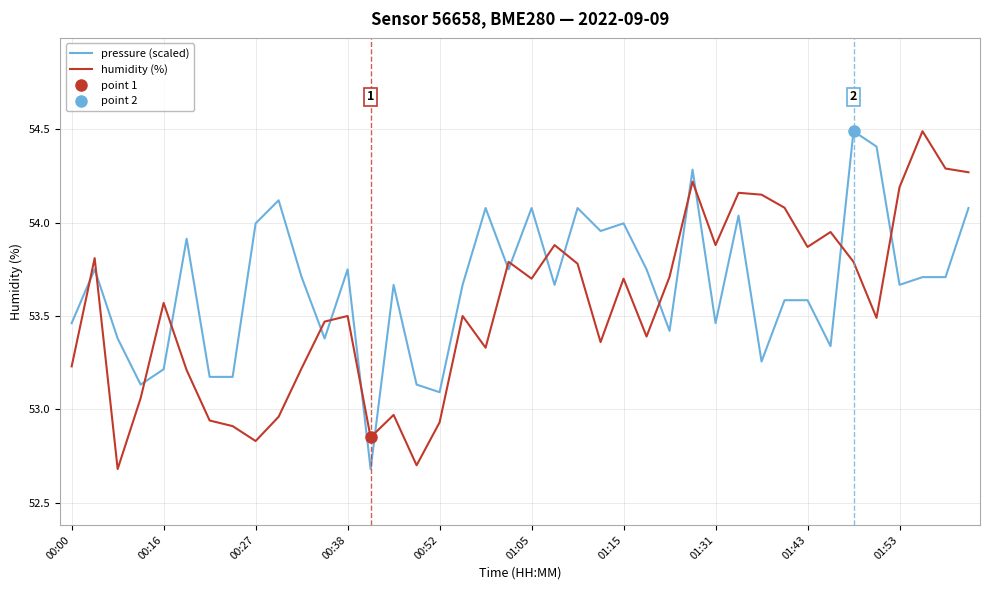

How many values in the pressure (scaled) series exceed 53?

39